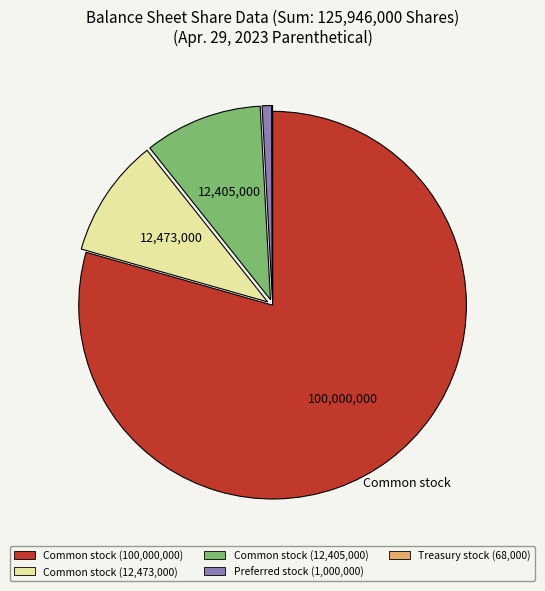

Is there a majority slice in this chart?

Yes